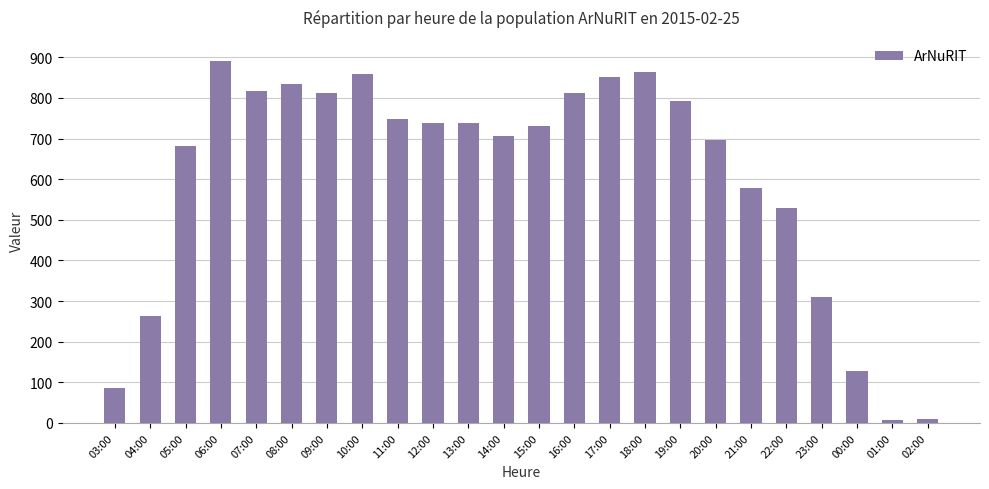

Which label corresponds to the largest value in the chart?

06:00